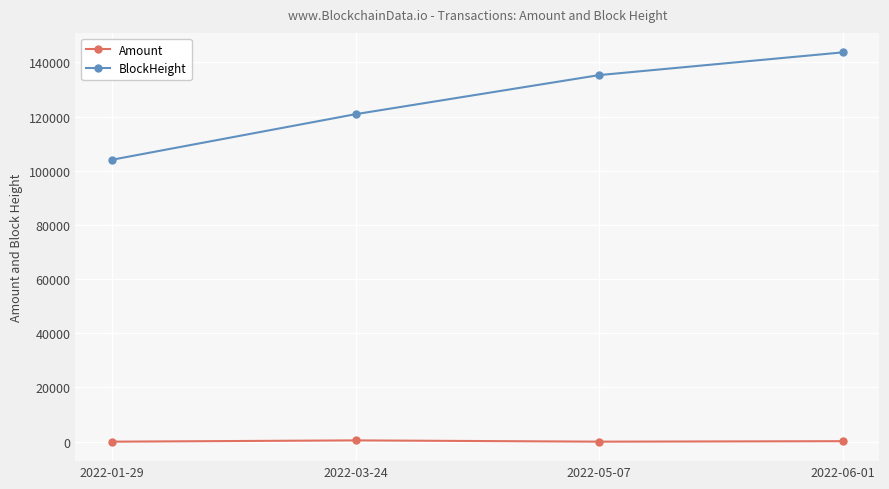

Is it true that BlockHeight equals 143700.0 at 2022-06-01?

True